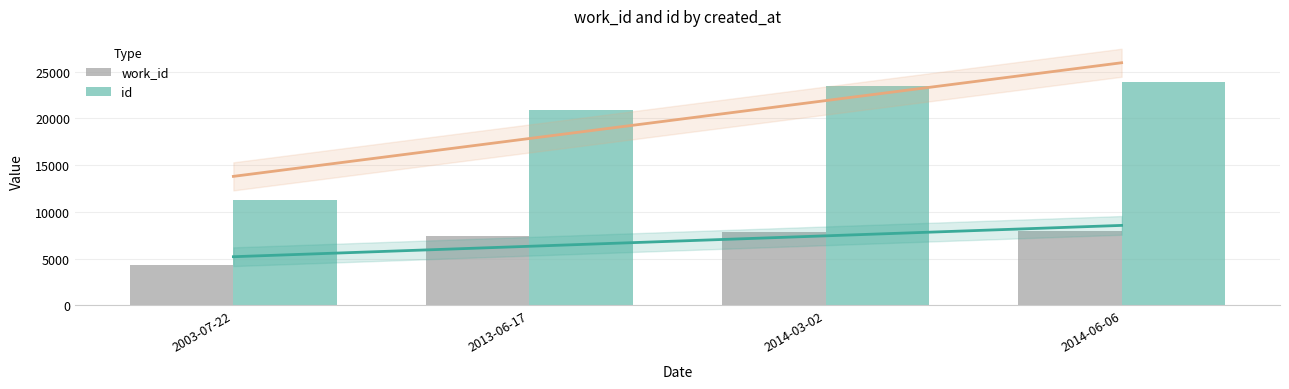

What are all the series names shown in the legend?

work_id, id